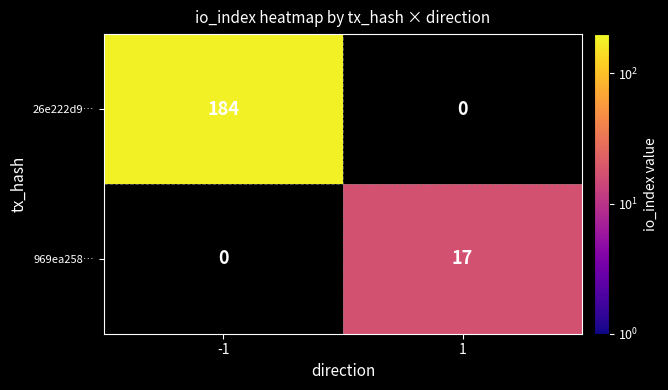

At which category does the chart reach its minimum across all series?

1